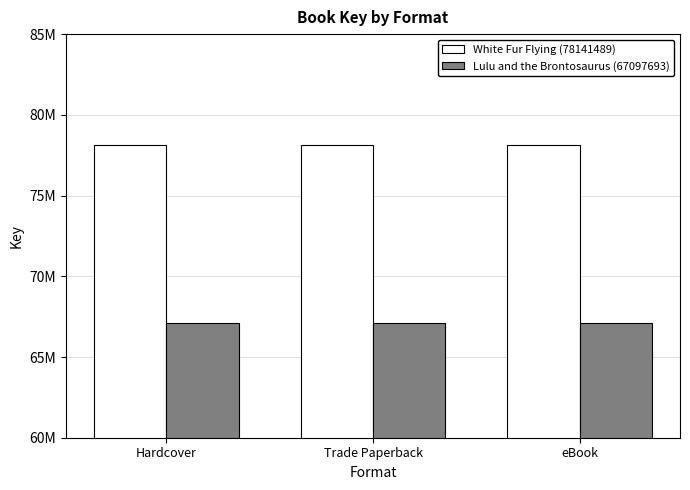

List the series in order of their peak value, lowest first.

Lulu and the Brontosaurus (67097693), White Fur Flying (78141489)